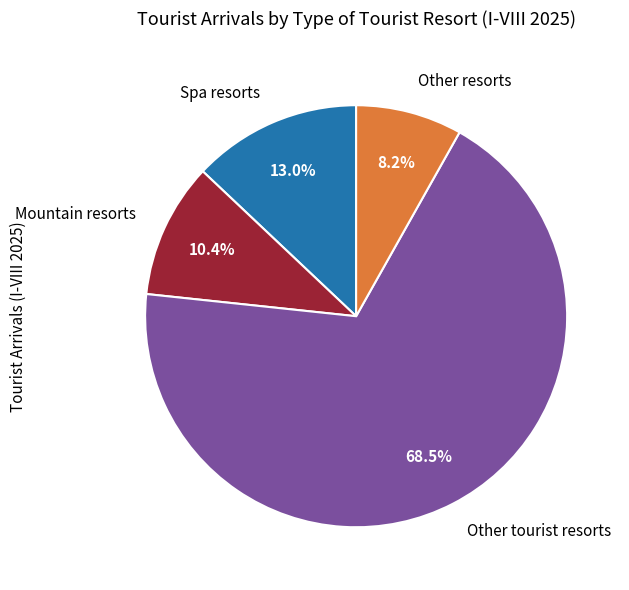

Which category has the smallest portion of the pie?

Other resorts